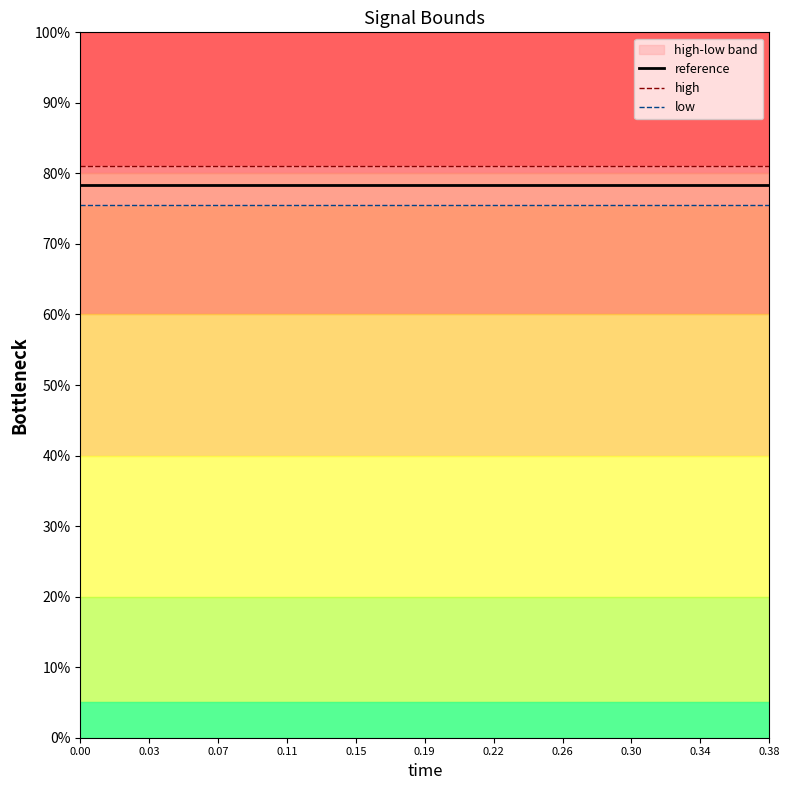

How many lines are shown in the chart?

3